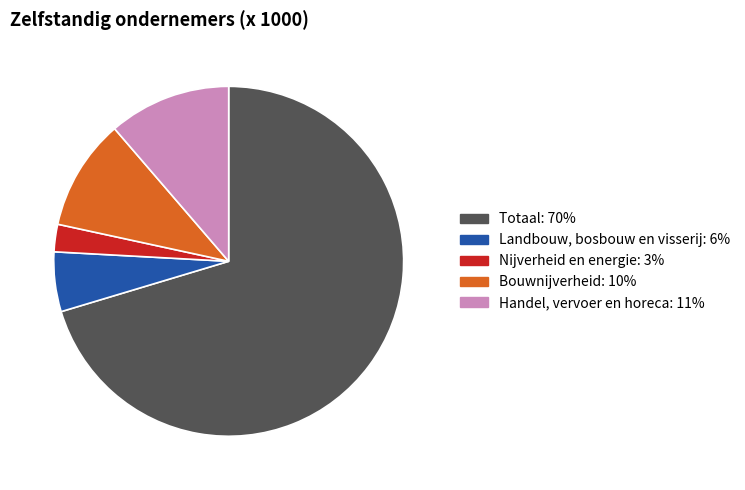

The Nijverheid en energie slice represents 11% of the pie. True or false?

False